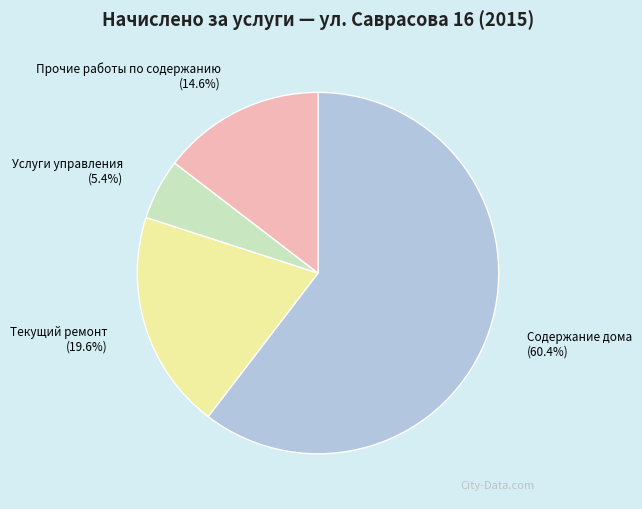

How many segments does this pie chart have?

4